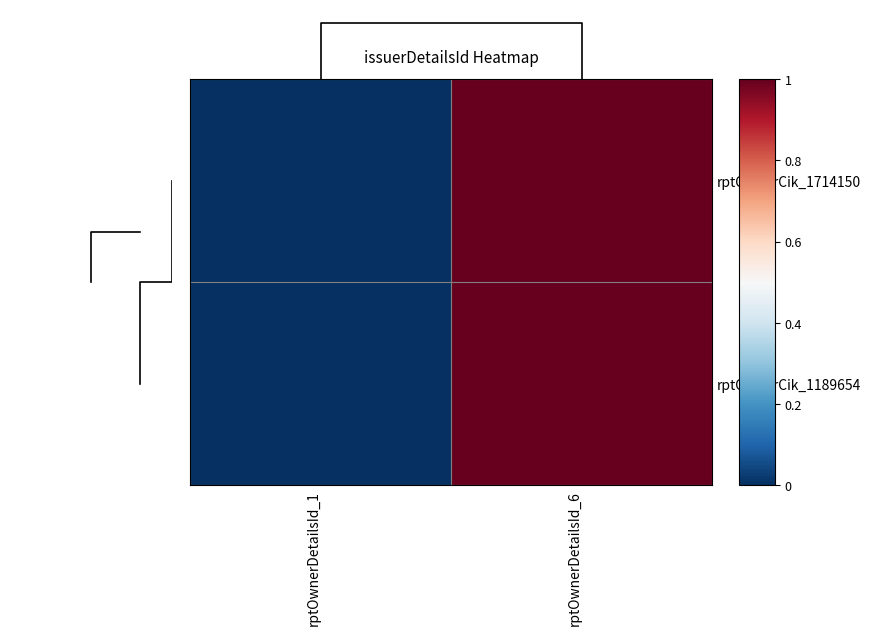

The value of rptOwnerCik_1714150 at rptOwnerDetailsId_1 is 1. True or false?

False